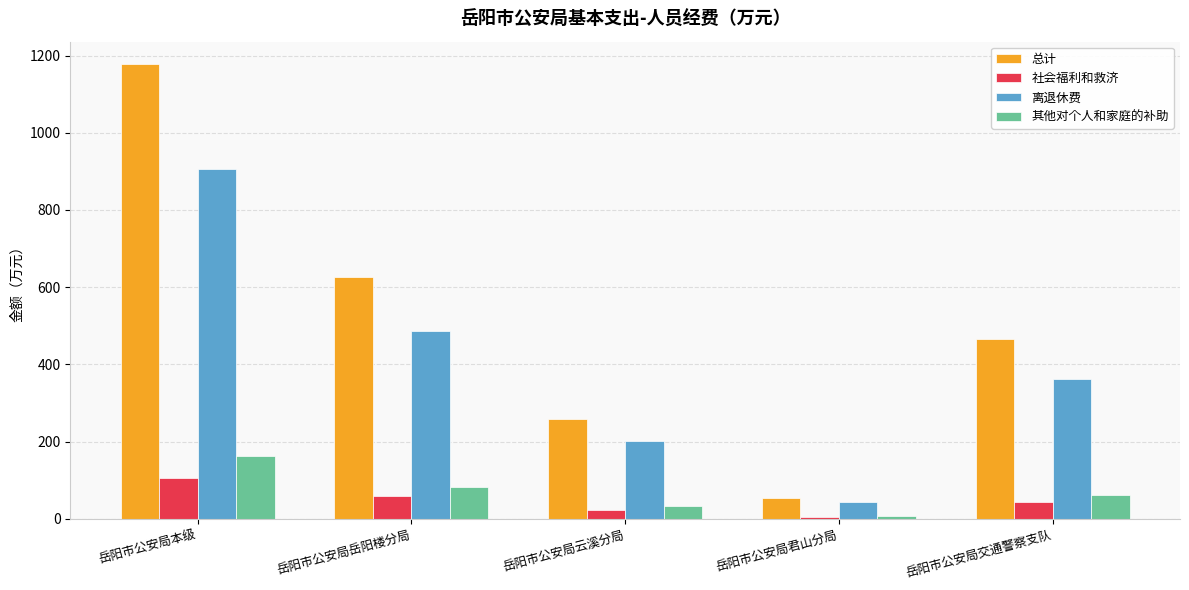

Between 岳阳市公安局本级 and 岳阳市公安局云溪分局, which series saw the biggest shift?

总计